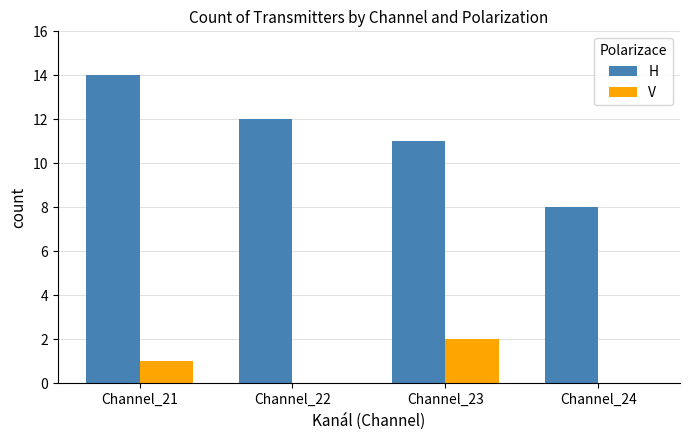

What is the total value across all series at Channel_23?

13